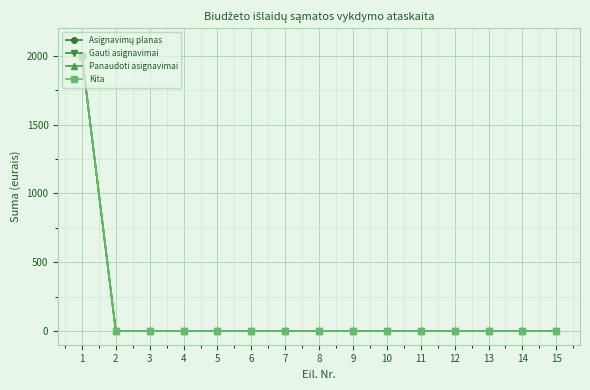

Reading left to right, list all the values displayed in this chart.

Asignavimų planas: 2000	0	0	0	0	0	0	0	0	0	0	0	0	0	0
Gauti asignavimai: 2000	0	0	0	0	0	0	0	0	0	0	0	0	0	0
Panaudoti asignavimai: 2001	0	0	0	0	0	0	0	0	0	0	0	0	0	0
Kita: 2001	0	0	0	0	0	0	0	0	0	0	0	0	0	0